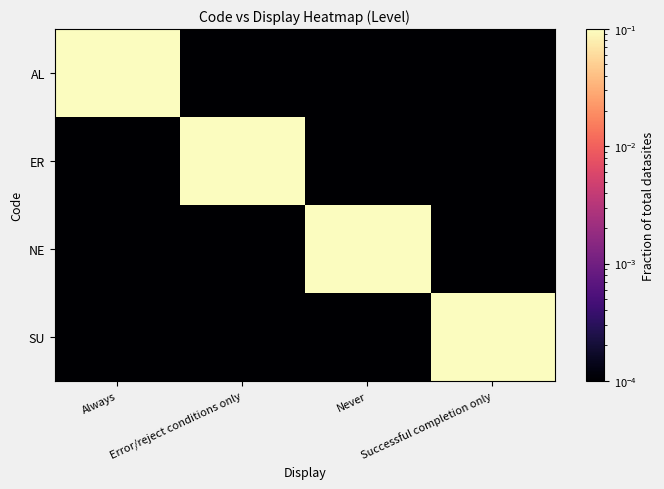

Which series has the widest spread of values?

AL